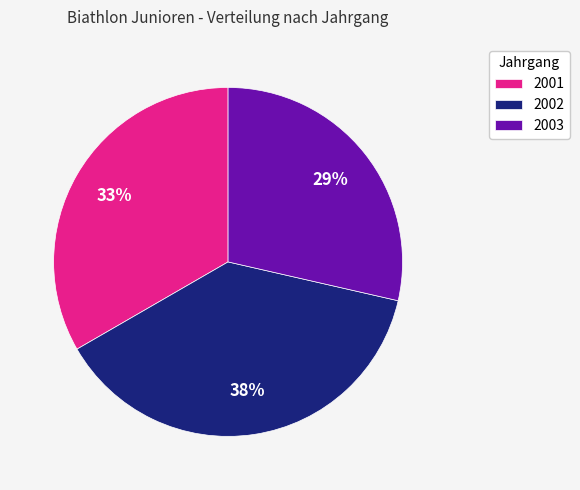

The 2002 slice represents 38% of the pie. True or false?

True